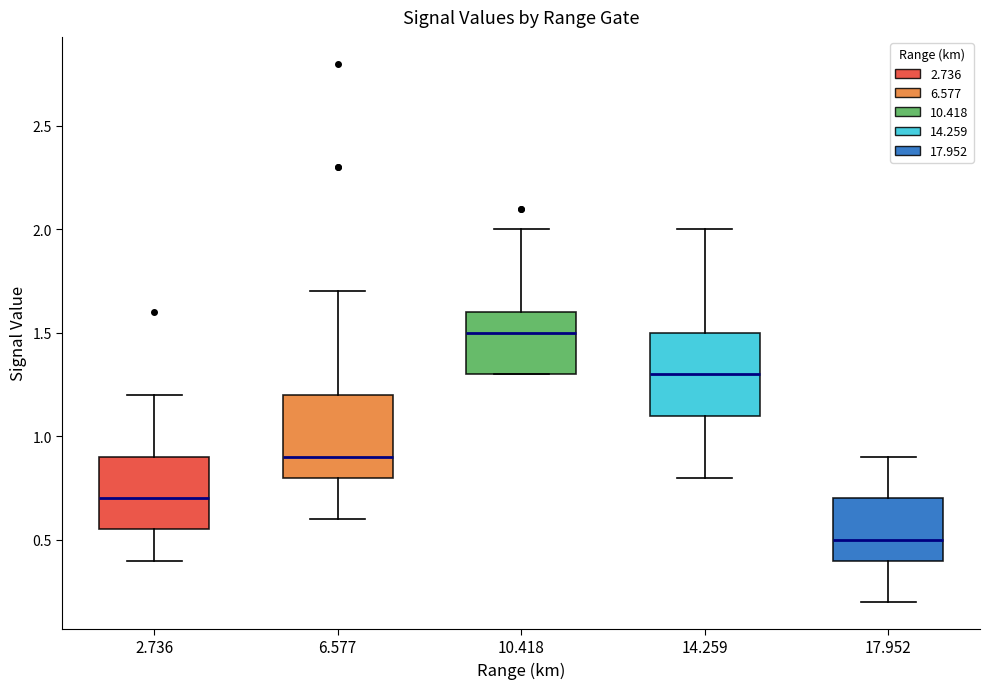

Reading left to right, read every box against the y-axis: the position of its median line, the range the box covers, and the ends of its whiskers. The values are not printed on the chart, so give them approximately, as read against the axis.

2.736: median 0.70, box 0.55 to 0.90, whiskers 0.40 to 1.20
6.577: median 0.90, box 0.80 to 1.20, whiskers 0.60 to 1.70
10.418: median 1.50, box 1.30 to 1.60, whiskers 1.30 to 2.00
14.259: median 1.30, box 1.10 to 1.50, whiskers 0.80 to 2.00
17.952: median 0.50, box 0.40 to 0.70, whiskers 0.20 to 0.90